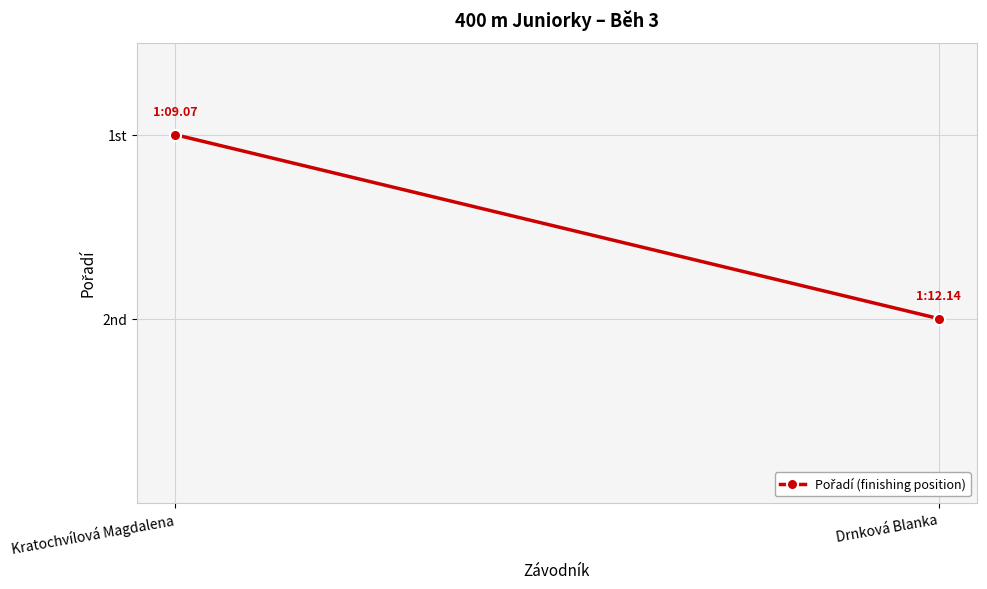

Which category has the lowest value across all series?

Kratochvílová Magdalena